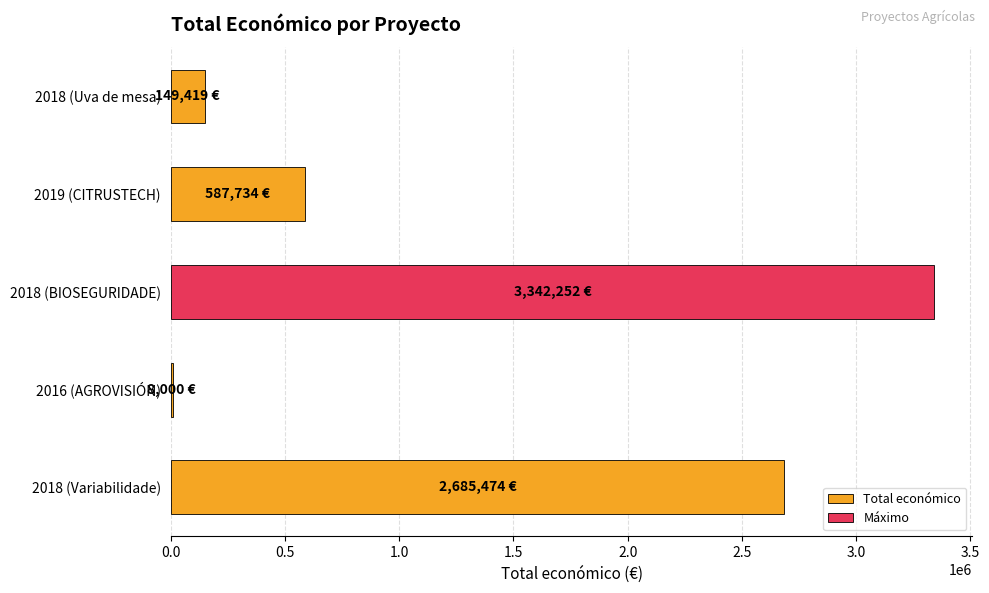

What is the change in value from 2018 (BIOSEGURIDADE) to 2018 (Variabilidade)?

-656778